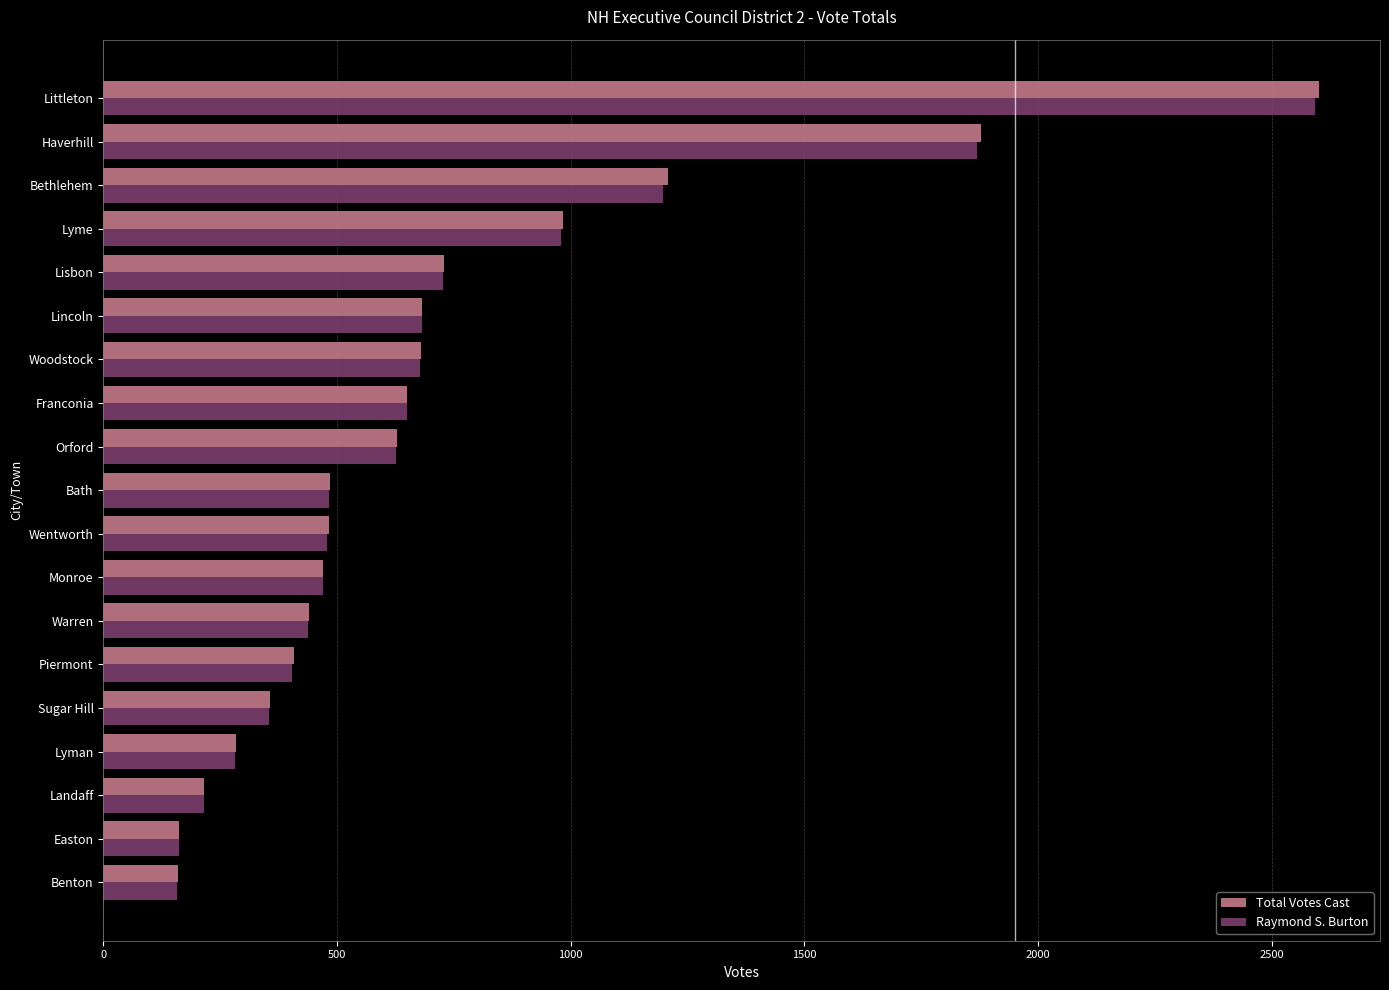

How many data points does each series have?

19